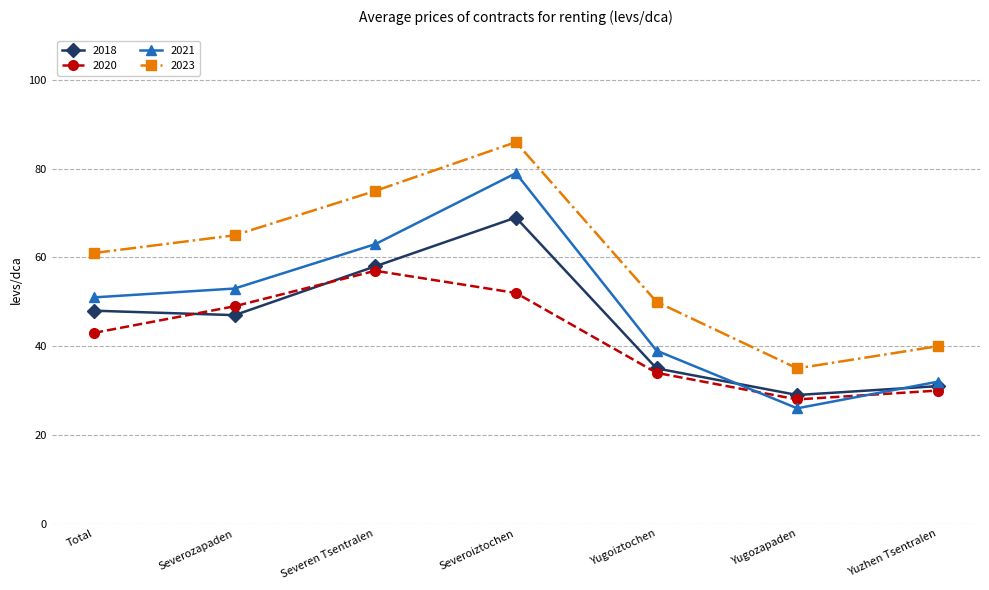

In 2021, how many points are higher than both neighbors (excluding endpoints)?

1